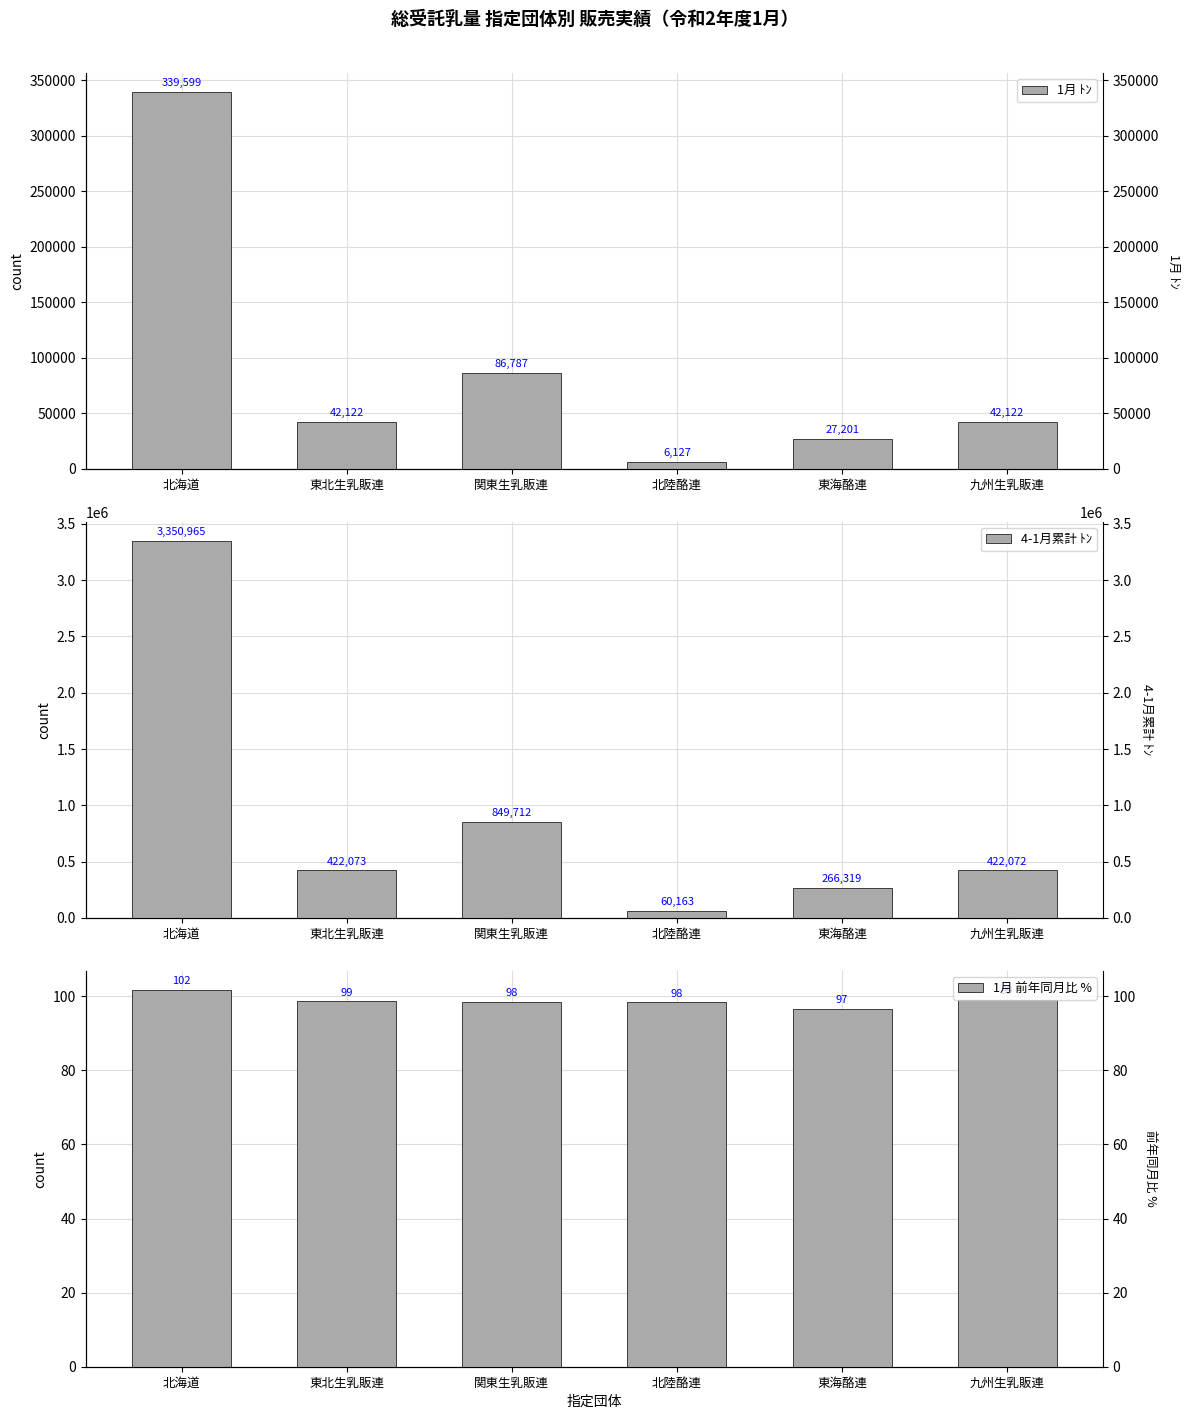

What are all the series names shown in the legend?

1月 ﾄﾝ, 4-1月累計 ﾄﾝ, 1月 前年同月比 %